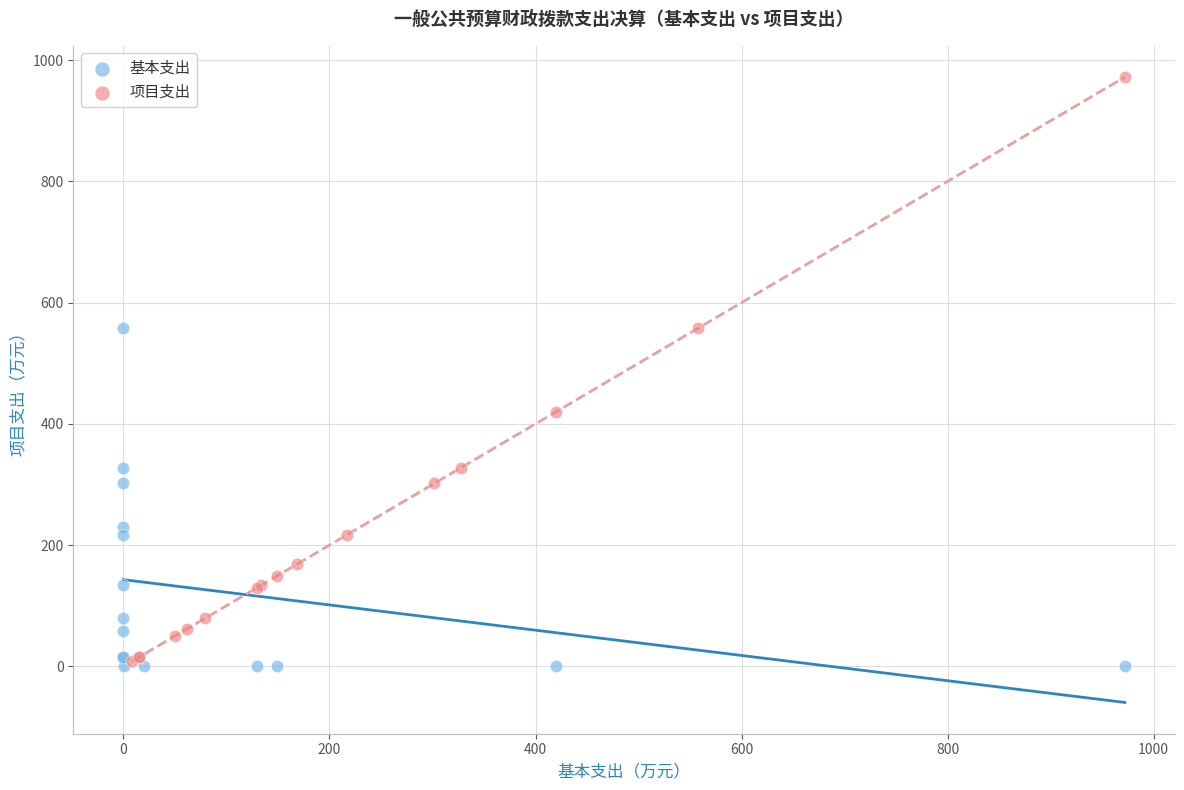

Which series has the largest Y range (max minus min)?

项目支出